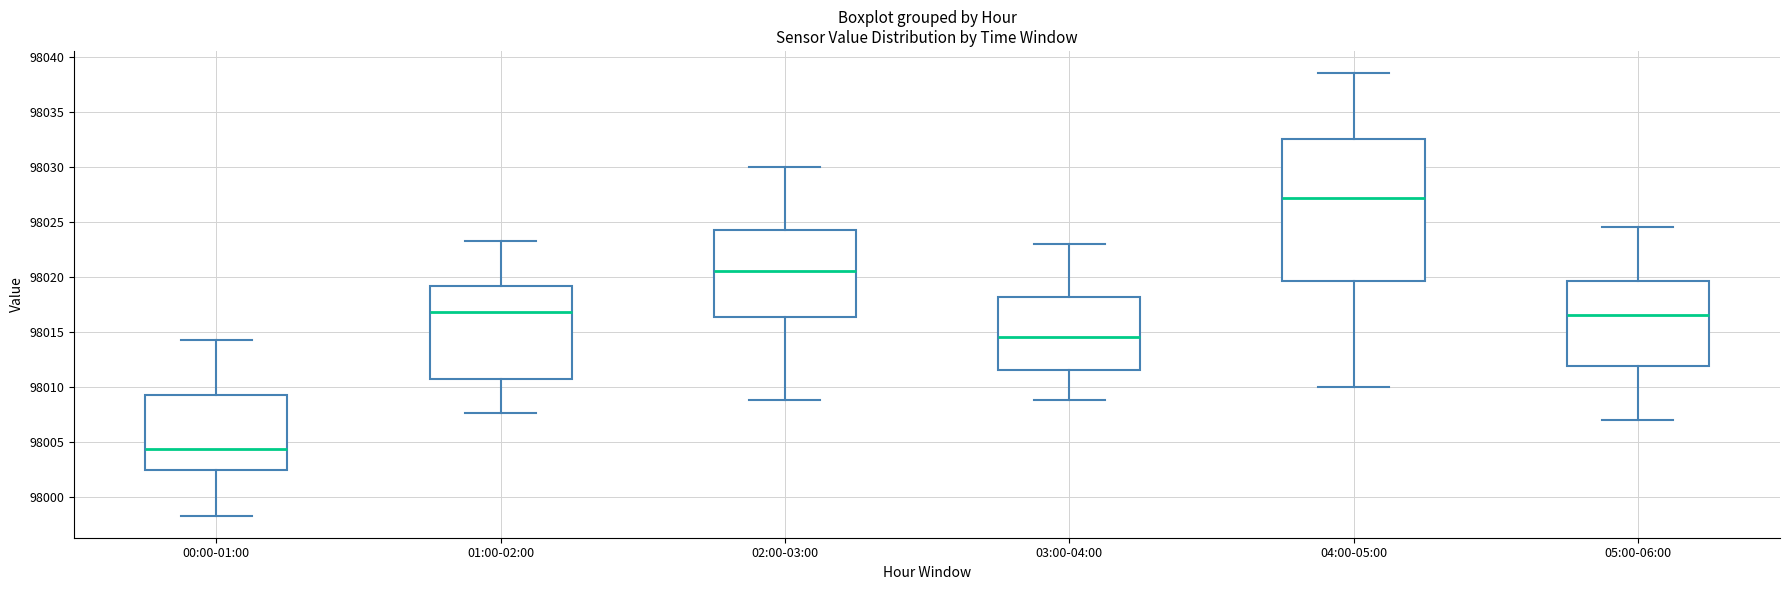

Reading left to right, read every box against the y-axis: the position of its median line, the range the box covers, and the ends of its whiskers. The values are not printed on the chart, so give them approximately, as read against the axis.

00:00-01:00: median 98004.5, box 98002.5 to 98009.5, whiskers 97998.5 to 98014.5
01:00-02:00: median 98017.0, box 98010.5 to 98019.0, whiskers 98007.5 to 98023.0
02:00-03:00: median 98020.5, box 98016.5 to 98024.5, whiskers 98009.0 to 98030.0
03:00-04:00: median 98014.5, box 98011.5 to 98018.0, whiskers 98009.0 to 98023.0
04:00-05:00: median 98027.0, box 98019.5 to 98032.5, whiskers 98010.0 to 98038.5
05:00-06:00: median 98016.5, box 98012.0 to 98019.5, whiskers 98007.0 to 98024.5